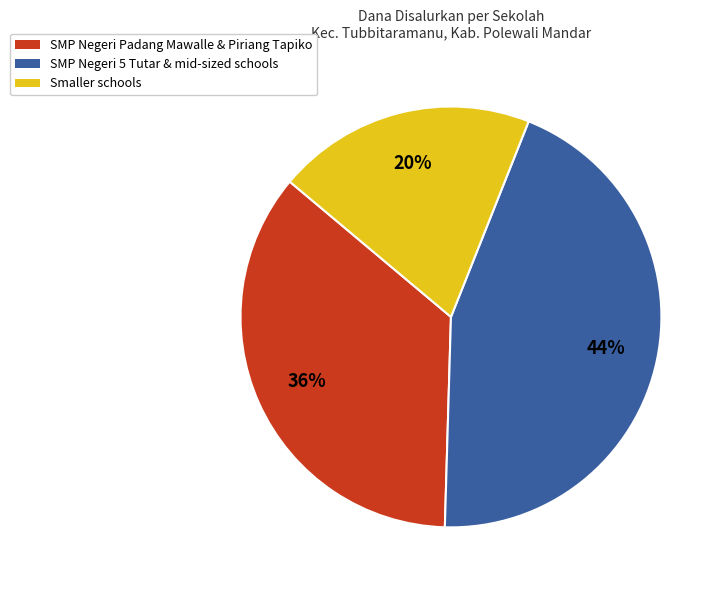

What percentage is the SMP Negeri Padang Mawalle & Piriang Tapiko slice, to the nearest percent?

36%